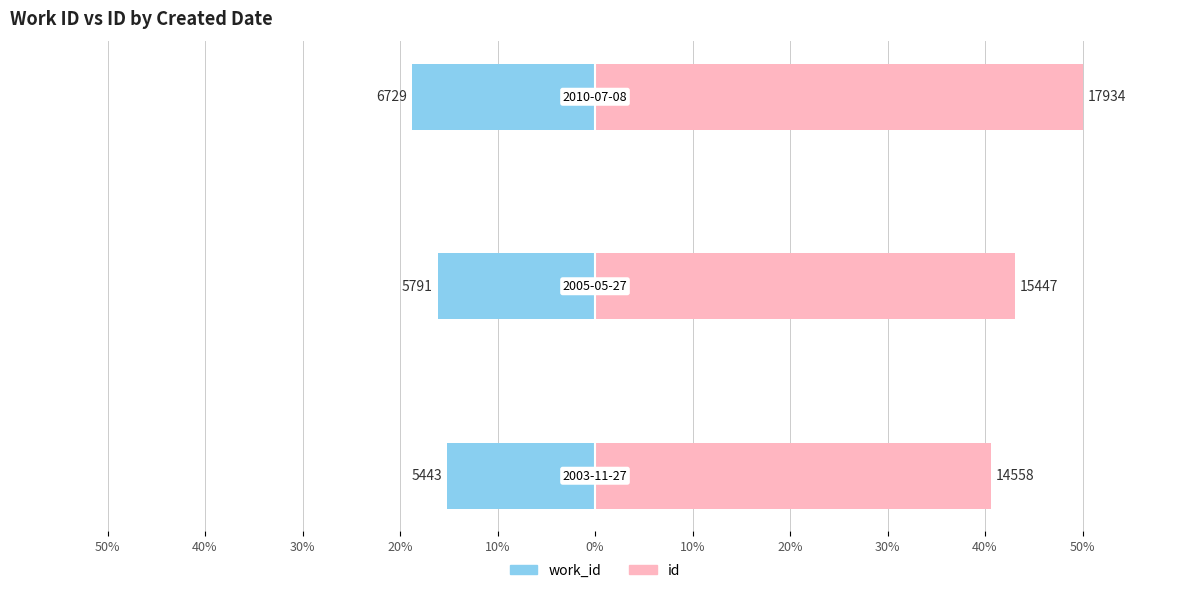

Which has a higher value, 40% or 50%?

50%